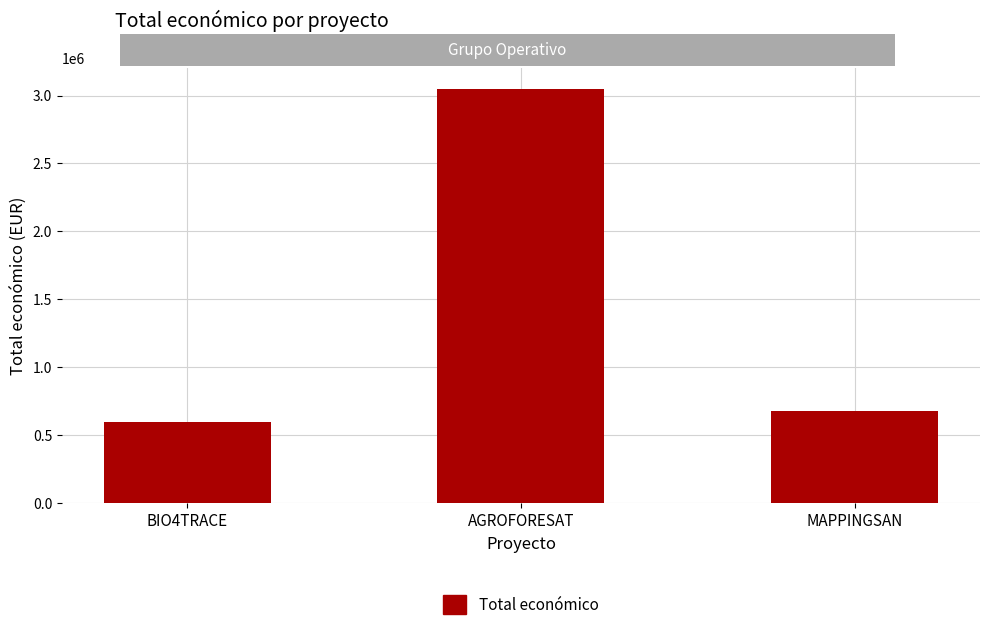

Which has a higher value, AGROFORESAT or BIO4TRACE?

AGROFORESAT